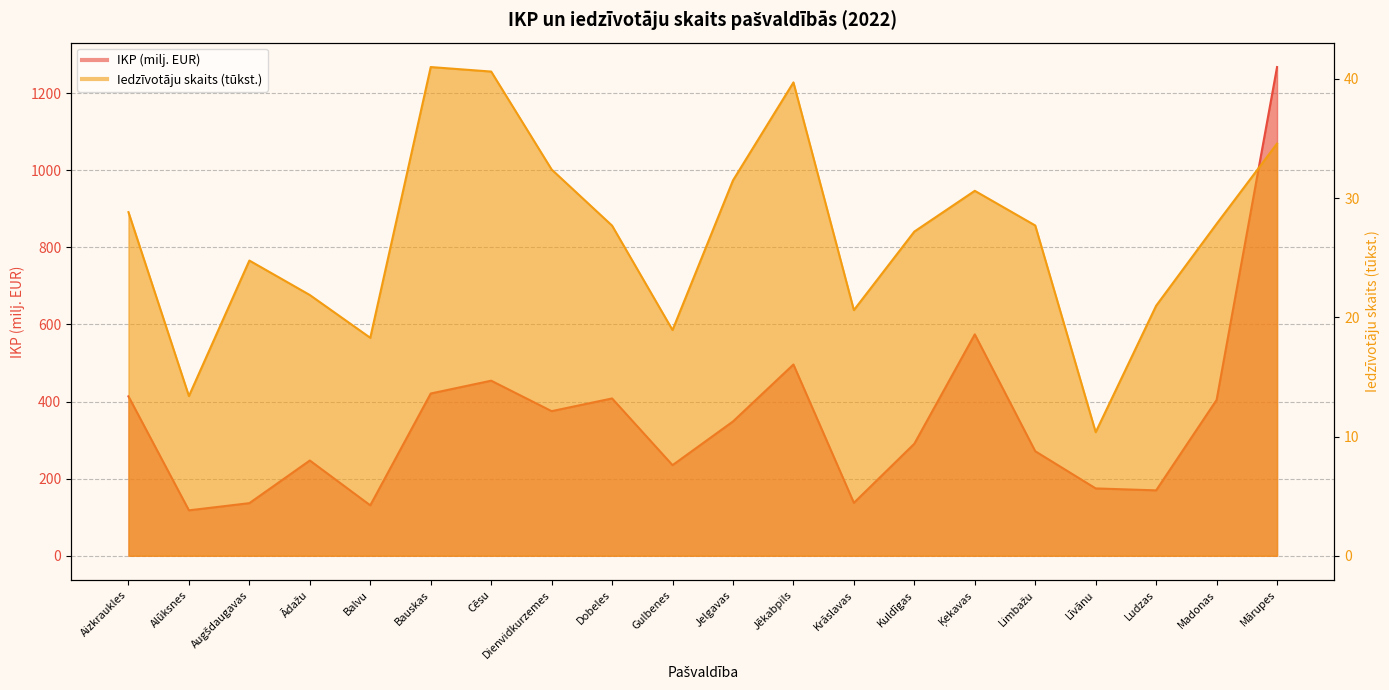

What is the spread (max minus min) of values at Dobeles?

380.5